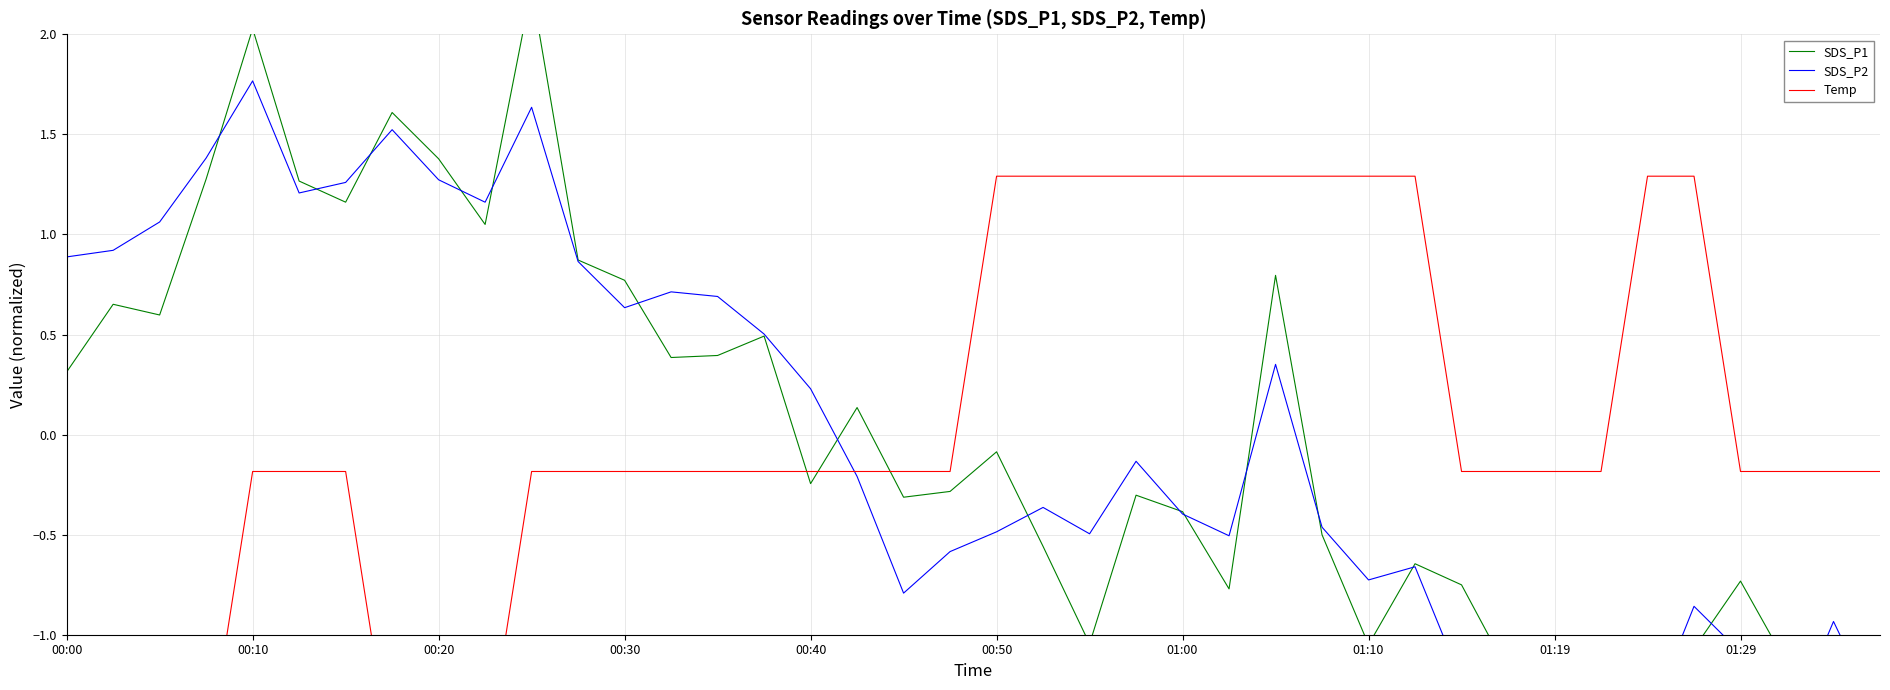

At which category does the chart reach its peak across all series?

10